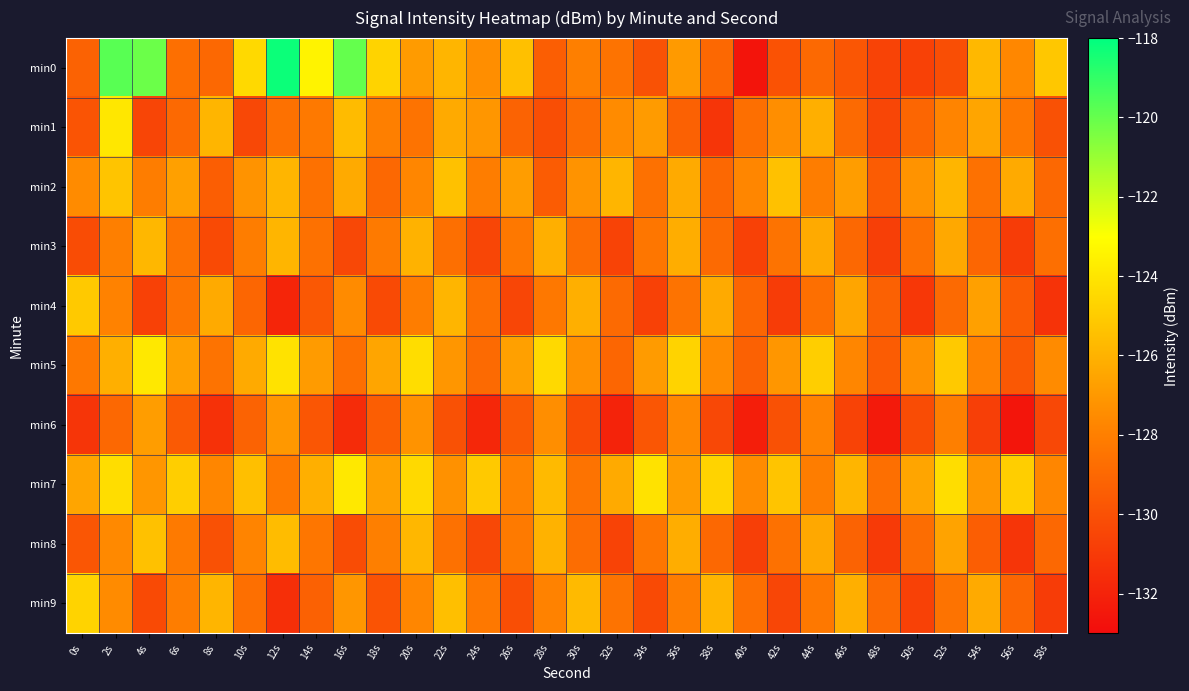

List the series in order of their peak value, highest first.

min0, min5, min7, min1, min9, min4, min2, min8, min3, min6